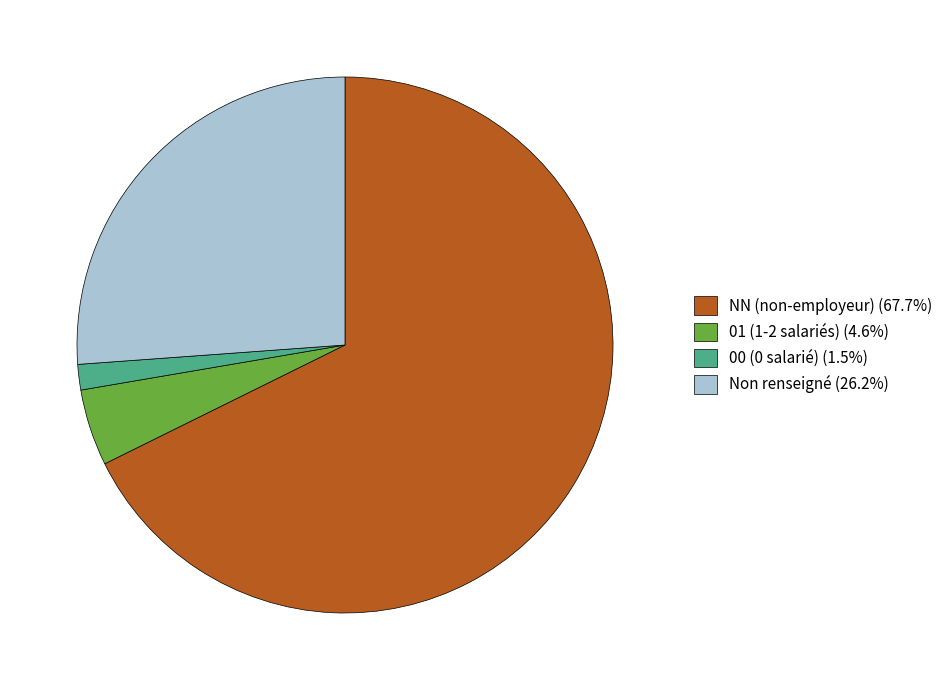

Is there a majority slice in this chart?

Yes